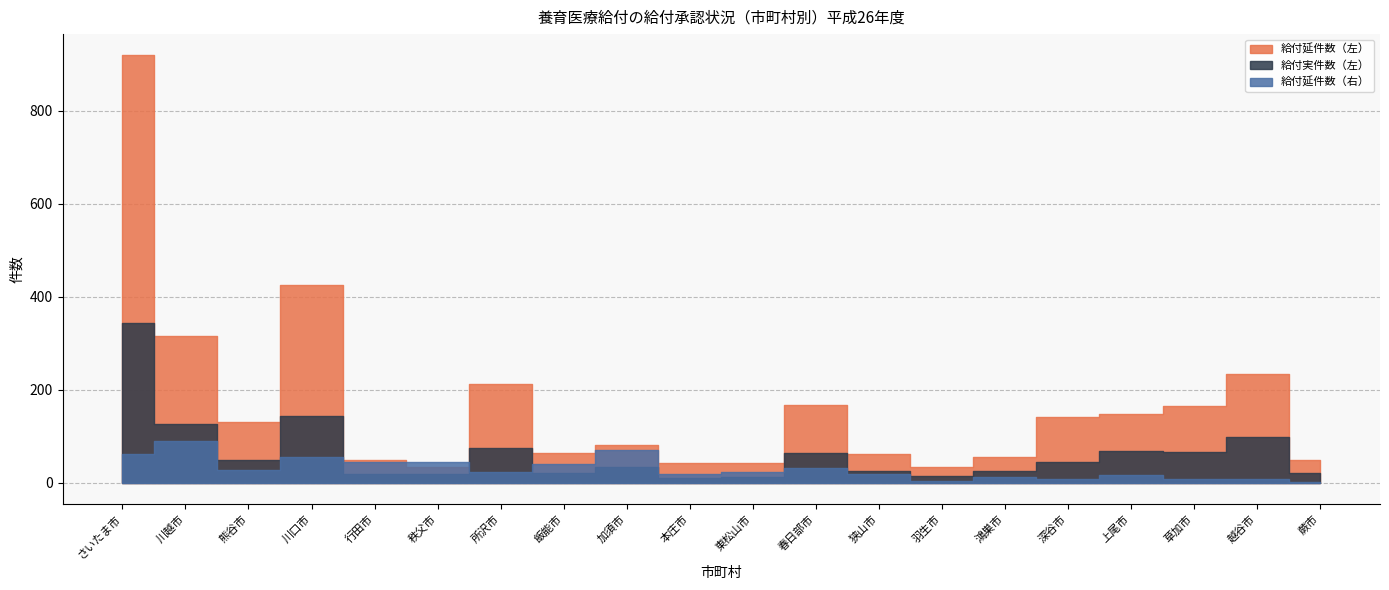

What is the label of the 18th point from the right?

熊谷市